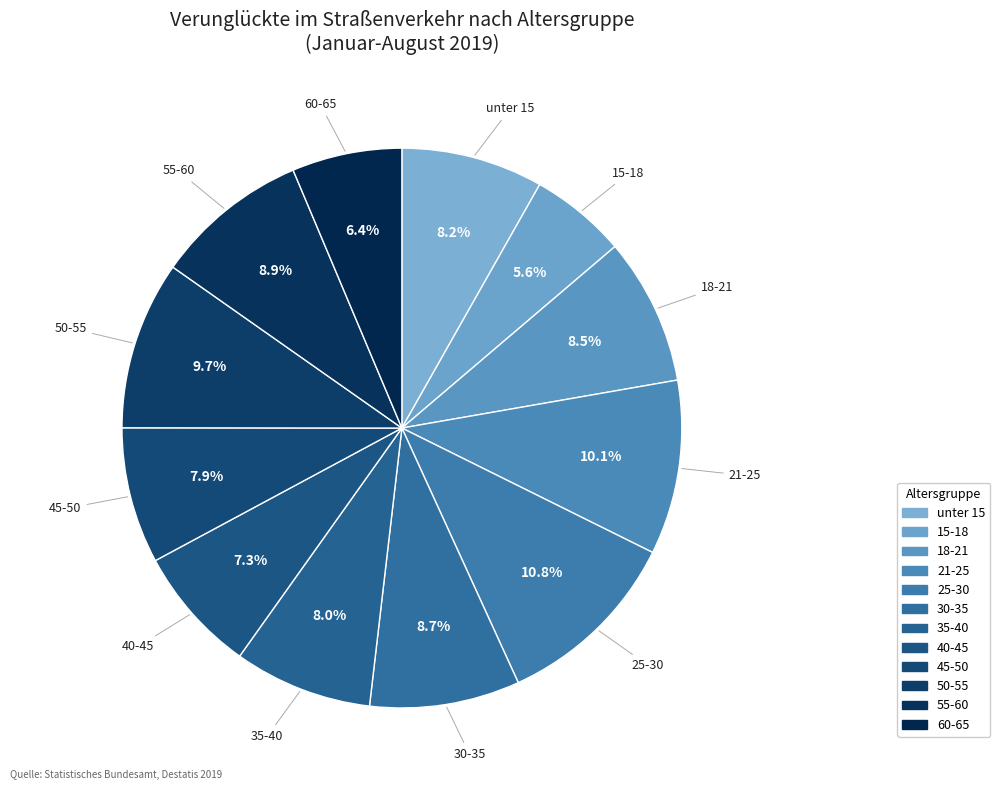

To the nearest percent, what is the difference between the 30-35 and 15-18 slice percentages?

3%